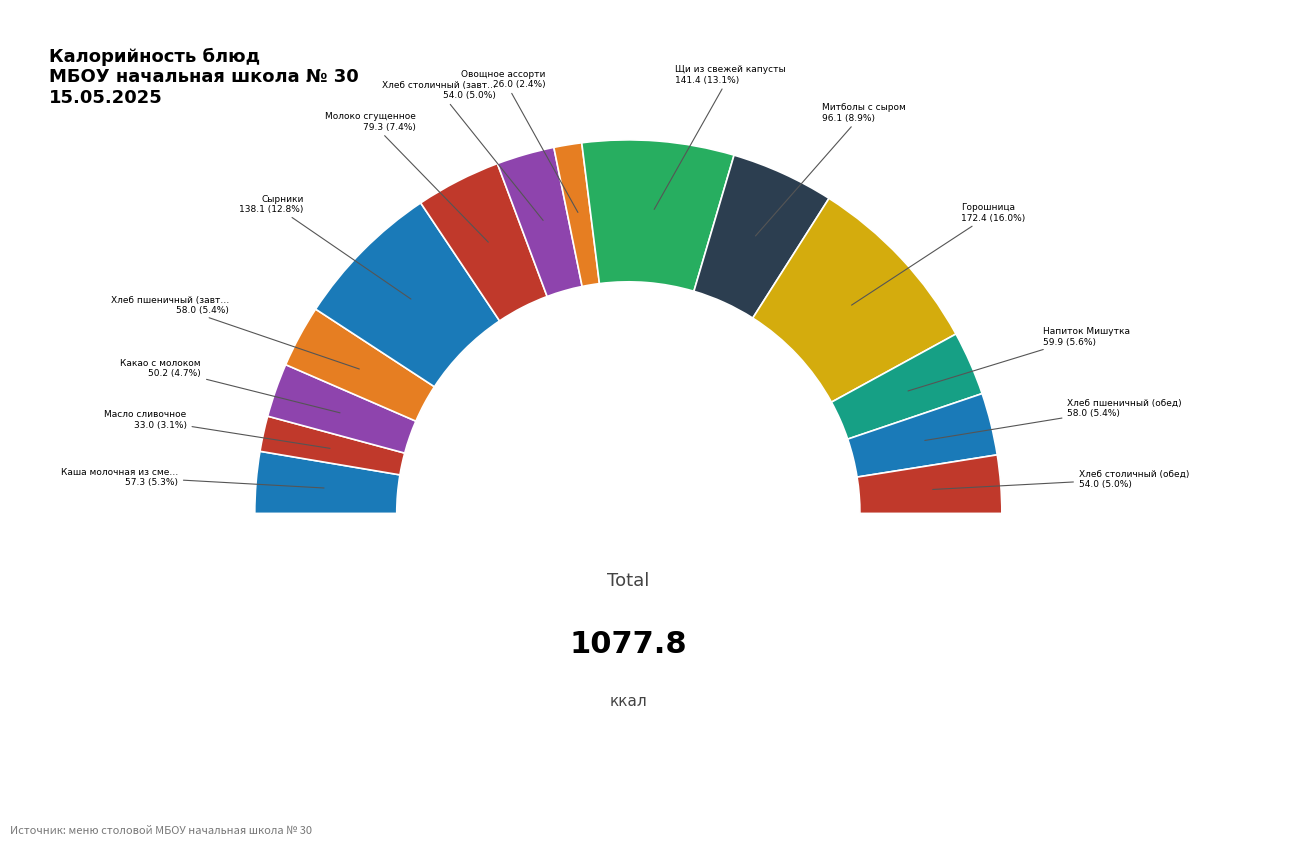

To the nearest percent, what is the combined percentage of Хлеб пшеничный (завтрак) and Хлеб пшеничный (обед)?

11%